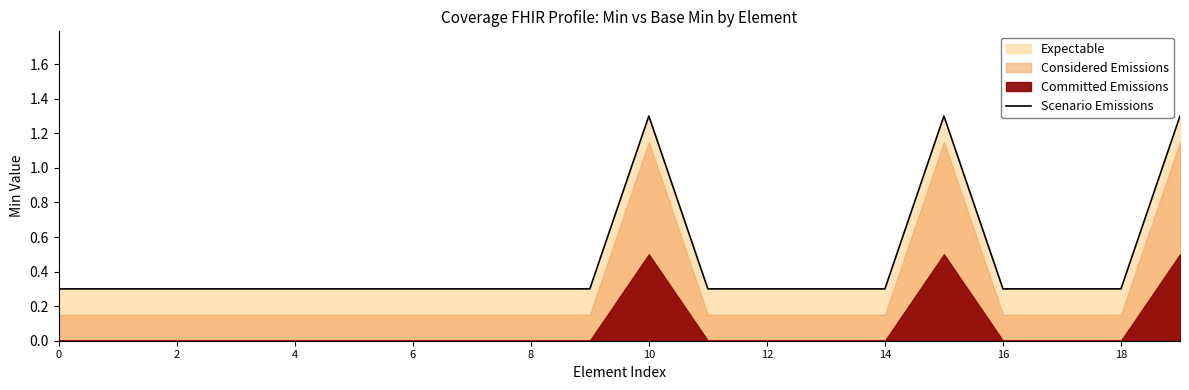

Which category has the highest value across all series?

10